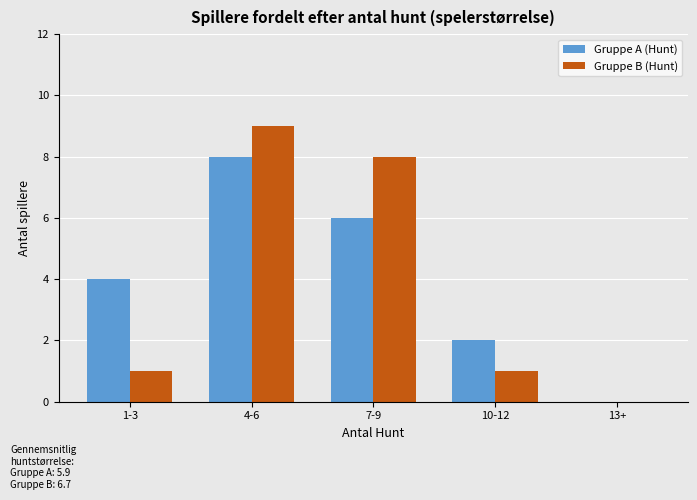

What is the total value across all series at 10-12?

3